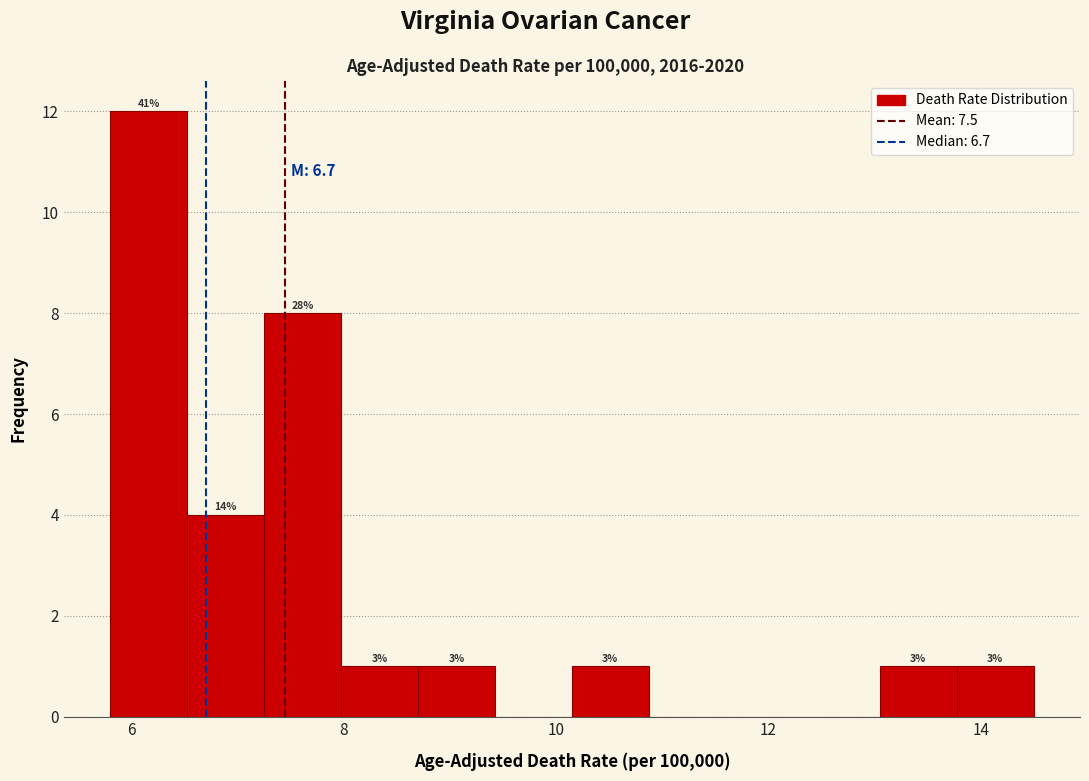

Read against the x-axis, roughly where is the centre of the tallest bar?

6.2